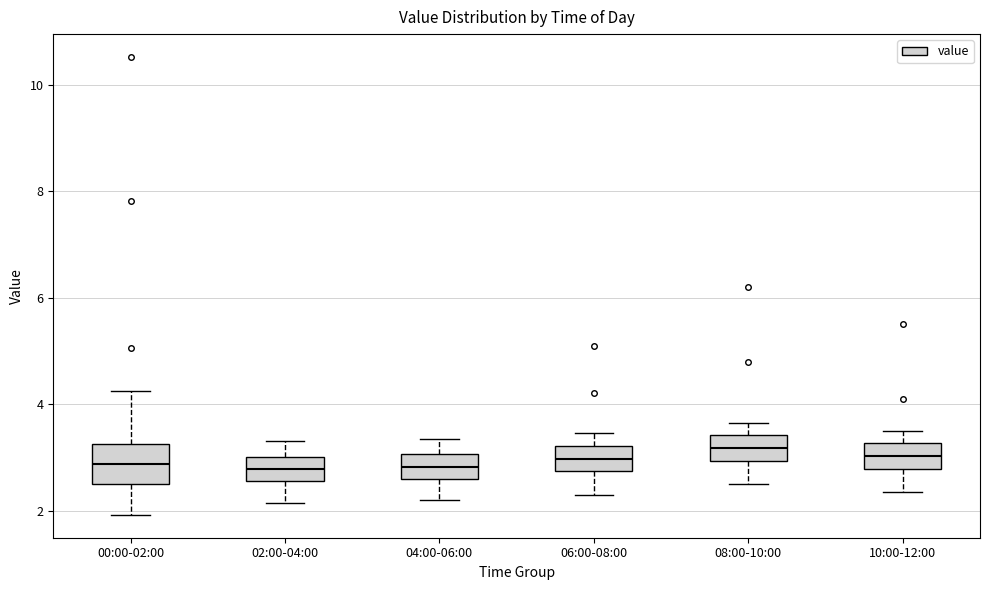

Reading left to right, read every box against the y-axis: the position of its median line, the range the box covers, and the ends of its whiskers. The values are not printed on the chart, so give them approximately, as read against the axis.

00:00-02:00: median 2.8, box 2.6 to 3.2, whiskers 2.0 to 4.2
02:00-04:00: median 2.8, box 2.6 to 3.0, whiskers 2.2 to 3.4
04:00-06:00: median 2.8, box 2.6 to 3.0, whiskers 2.2 to 3.4
06:00-08:00: median 3.0, box 2.8 to 3.2, whiskers 2.4 to 3.4
08:00-10:00: median 3.2, box 3.0 to 3.4, whiskers 2.6 to 3.6
10:00-12:00: median 3.0, box 2.8 to 3.2, whiskers 2.4 to 3.6